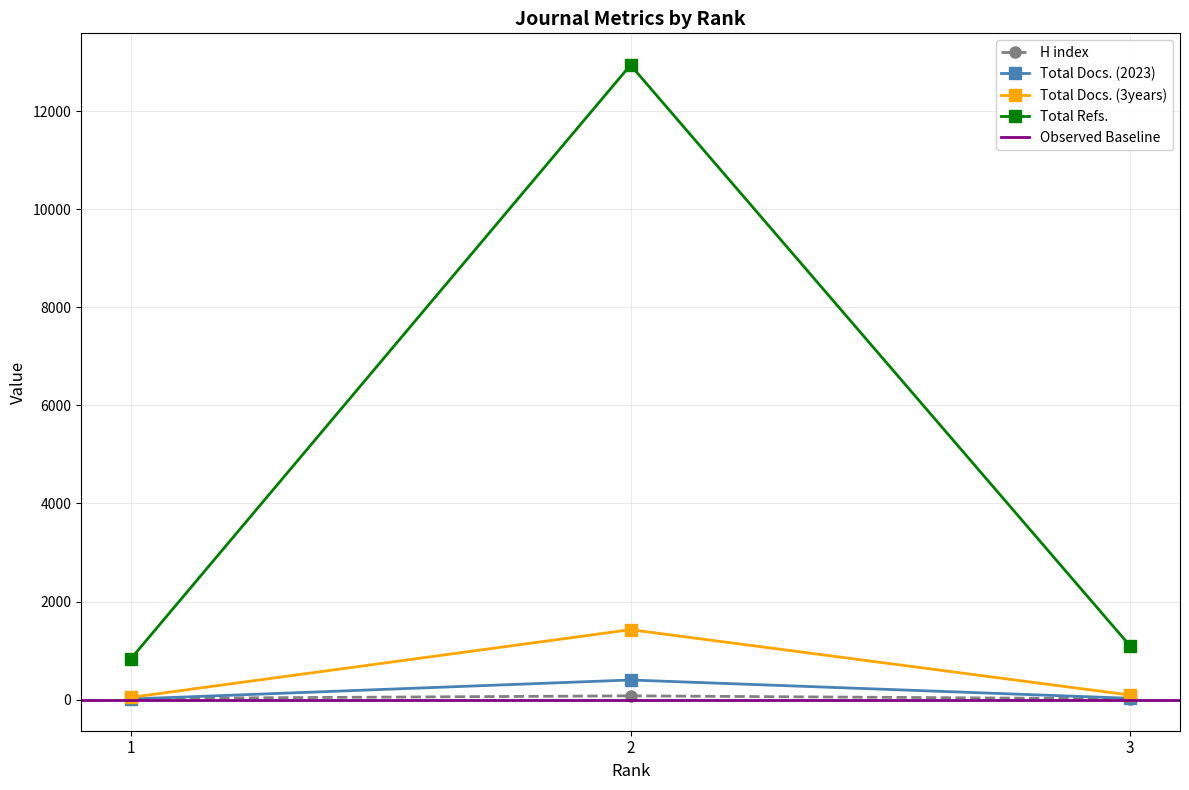

Is the value of H index at 1 greater than the value of Total Refs. at 1?

No